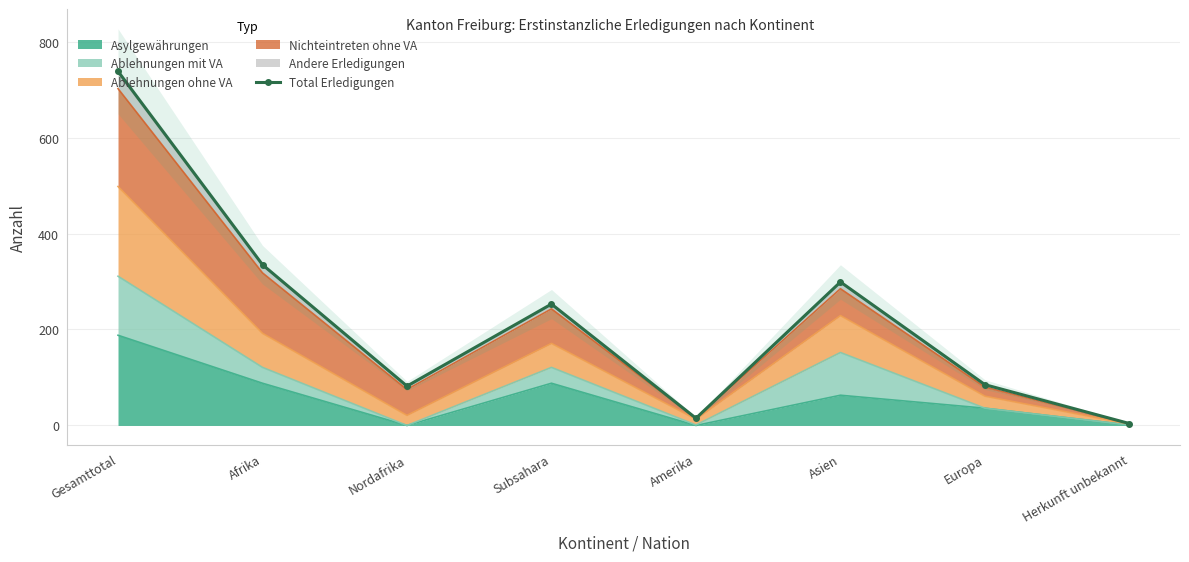

What is the average value?

226